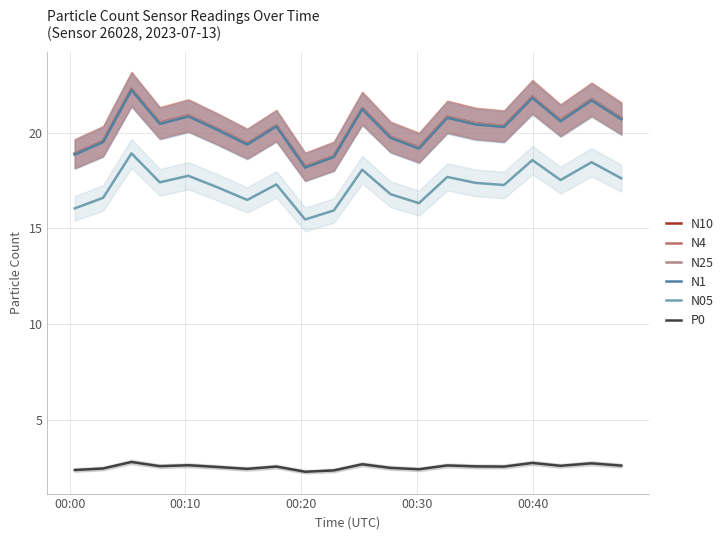

True or false: P0 and N4 cross at least once.

False